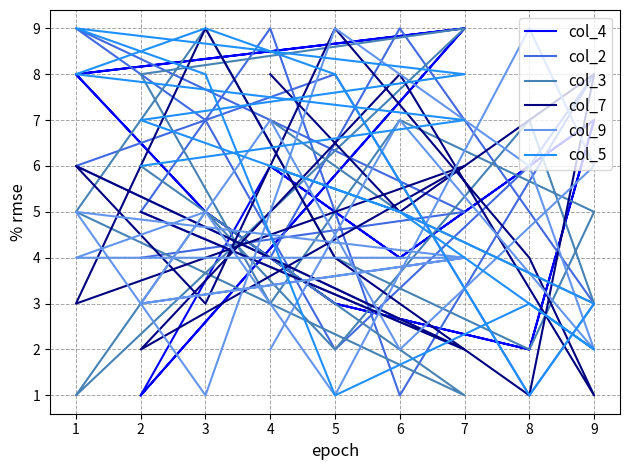

How many intersections are there between col_3 and col_2?

9